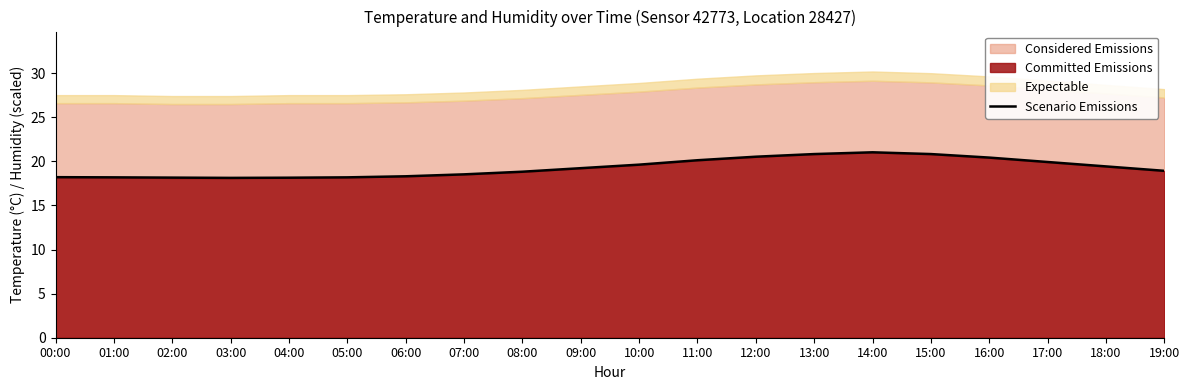

Does the chart have visible grid lines?

No